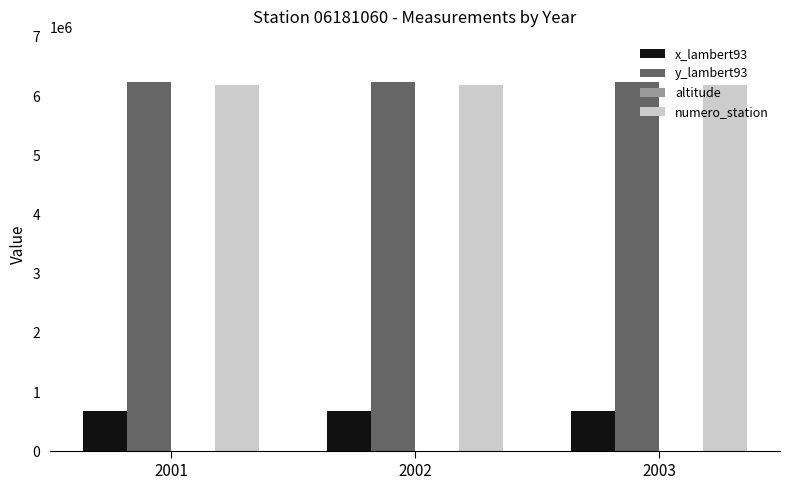

Is the value of x_lambert93 at 2001 greater than the value of numero_station at 2002?

No